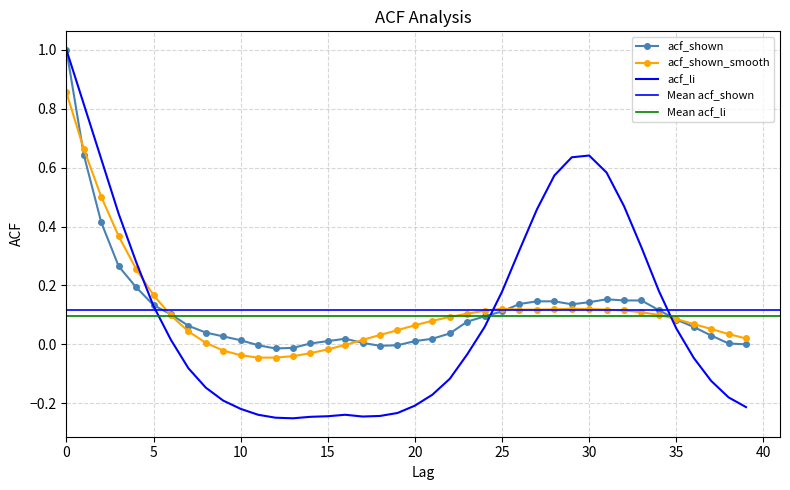

Which label corresponds to the smallest value in the chart?

13